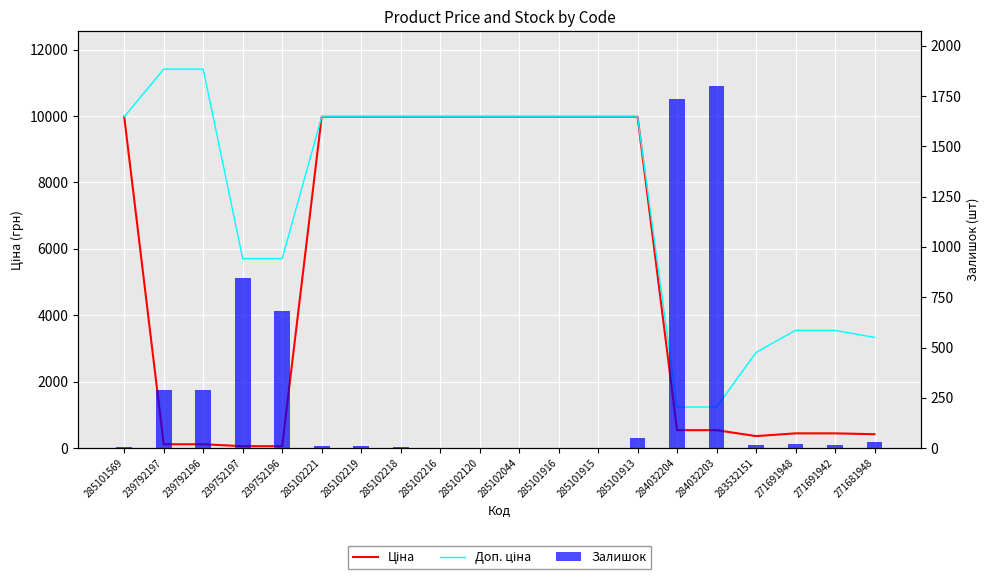

Reading left to right, extract all data points from this chart.

Ціна: 9975.0	114.1	114.1	57.0	57.0	9975.0	9975.0	9975.0	9975.0	9975.0	9975.0	9975.0	9975.0	9975.0	539.0	539.0	359.9	443.1	443.1	416.6
Доп. ціна: 9975.0	11410.0	11410.0	5705.0	5705.0	9975.0	9975.0	9975.0	9975.0	9975.0	9975.0	9975.0	9975.0	9975.0	1235.4	1235.4	2878.8	3545.0	3545.0	3332.5
Залишок: 7.0	289.0	290.0	845.0	683.0	11.0	11.0	3.0	0.0	0.0	1.0	0.0	0.0	48.0	1734.0	1802.0	15.0	22.0	13.0	30.0